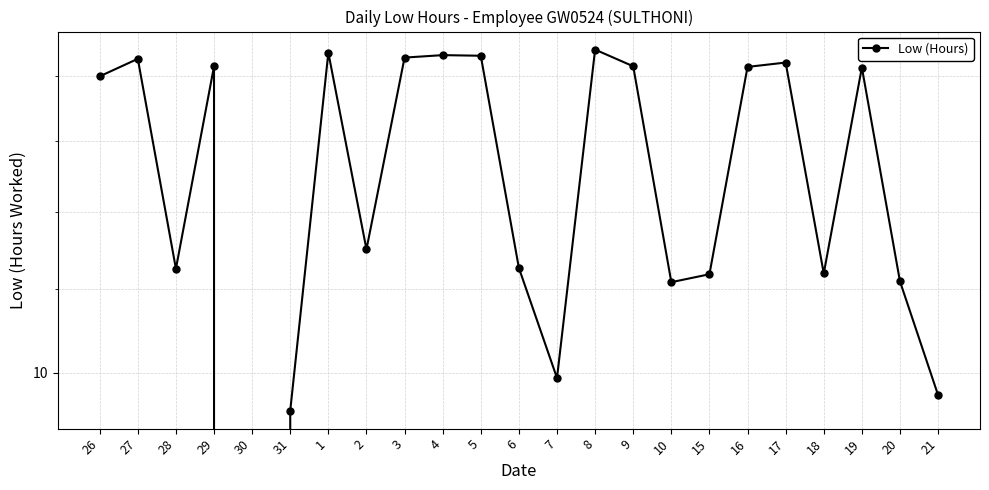

True or false: there are more than 2 points higher than both neighbors.

True